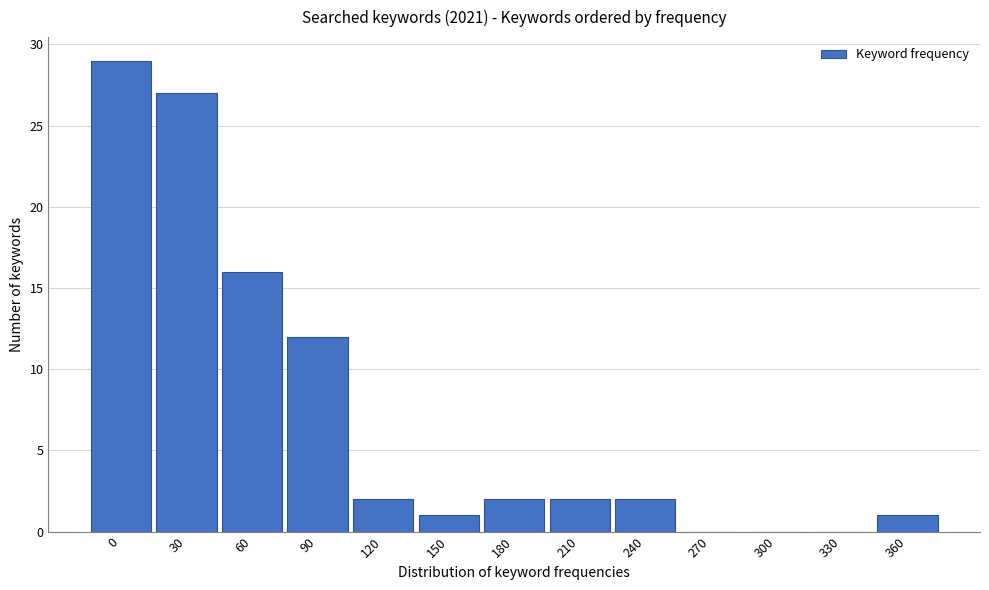

Reading left to right, list all the values displayed in this chart.

0=29	30=27	60=16	90=12	120=2	150=1	180=2	210=2	240=2	270=0	300=0	330=0	360=1